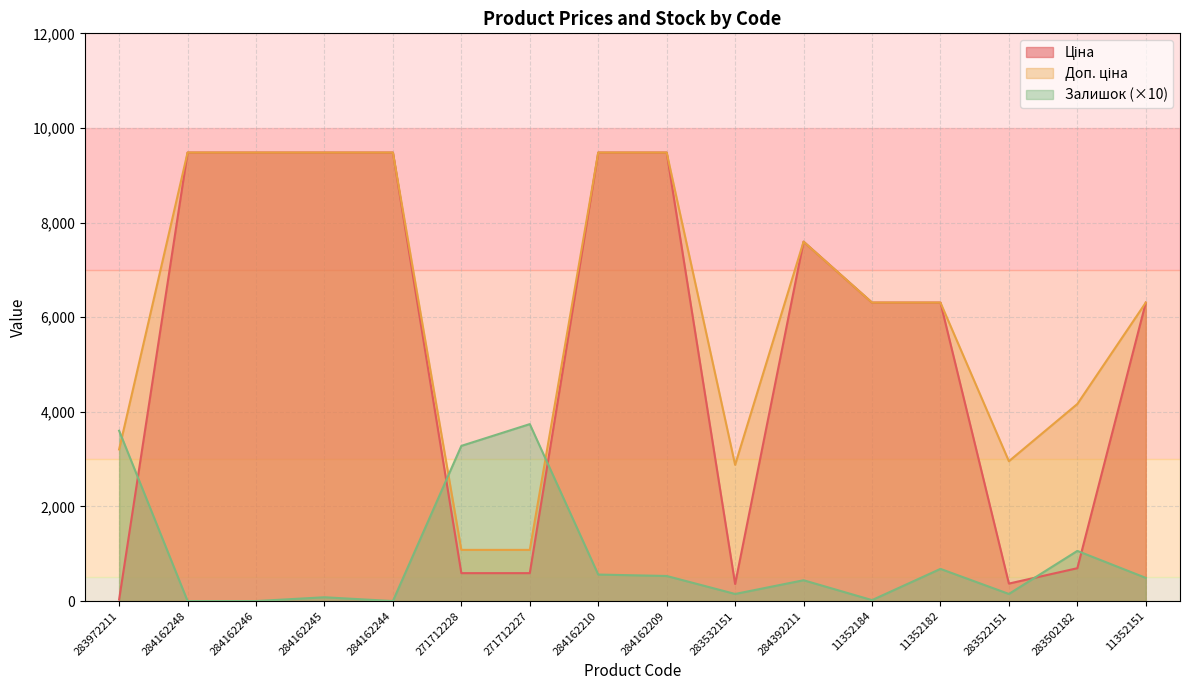

Which category has the lowest value across all series?

284162248